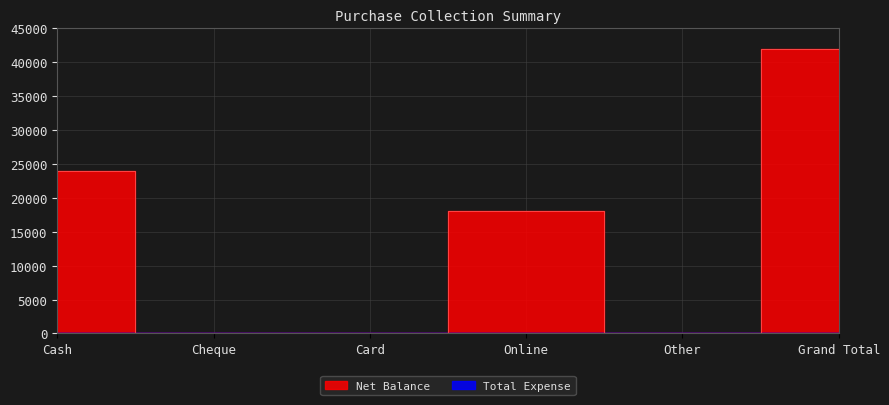

How many interior local peaks (higher than both neighbors) does the data have?

1